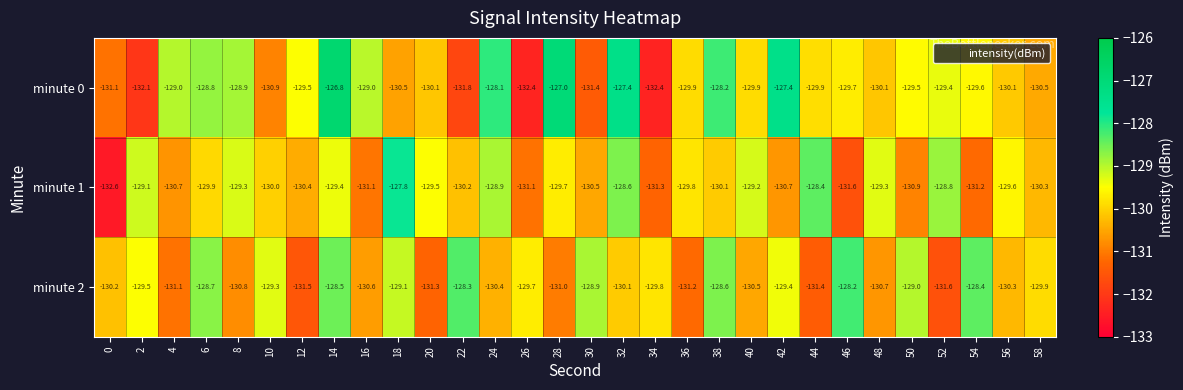

What is the spread (max minus min) of values at 2?

3.0